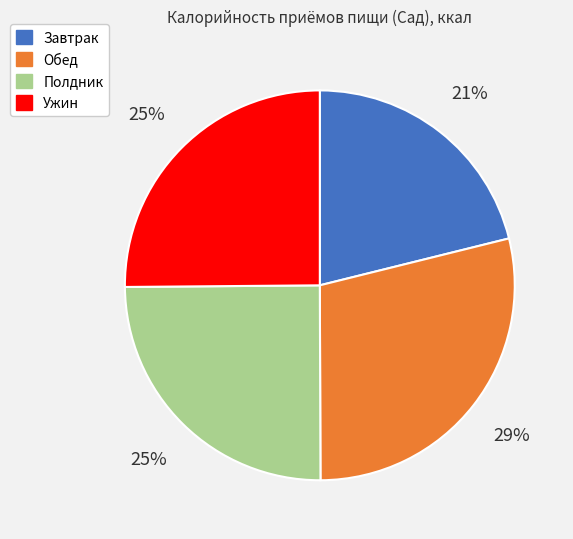

Does any single category account for the majority?

No